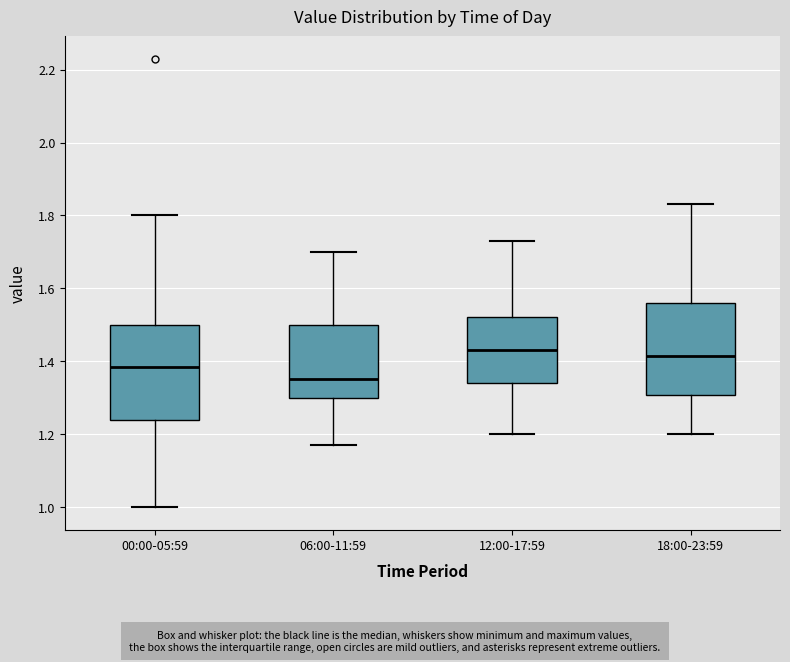

Where is the upper edge of the box for 12:00-17:59 on the y-axis? The values are not printed on the chart, so give them approximately, as read against the axis.

1.52